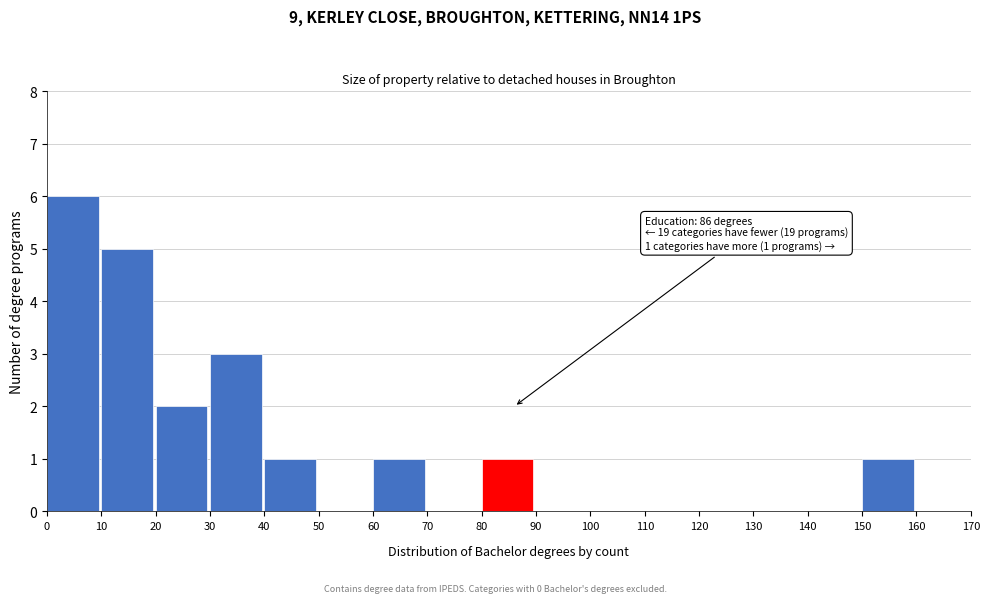

Over which range of the x-axis is the bar tallest?

0 to 10